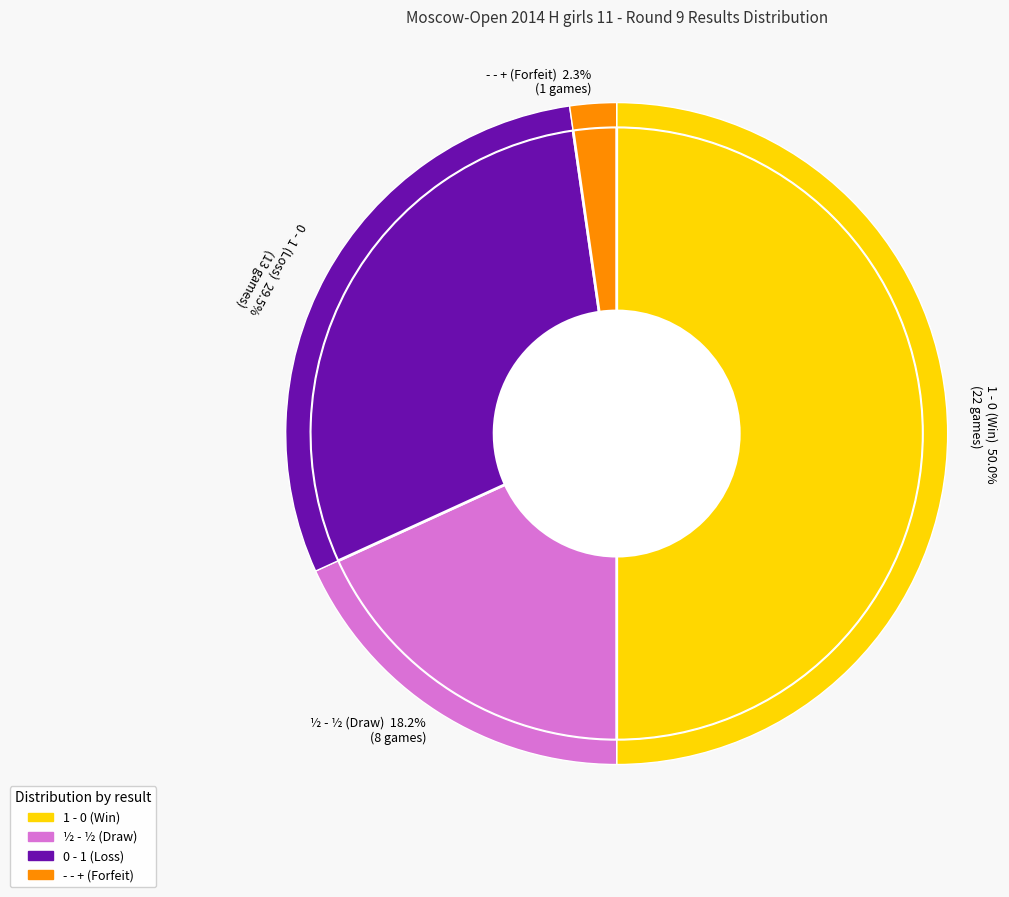

Which has a higher value, 0 - 1 or 1 - 0?

1 - 0